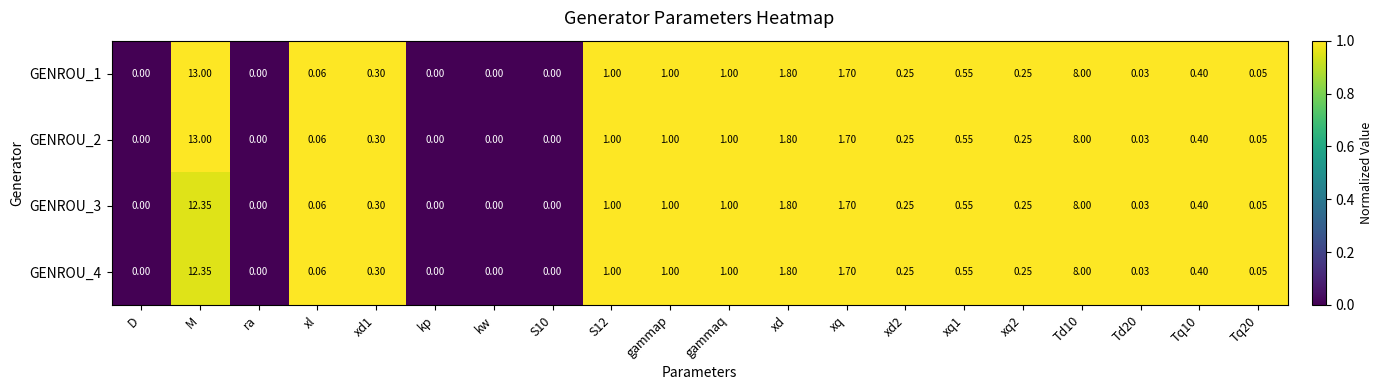

At which category is the sum across all series the highest?

M